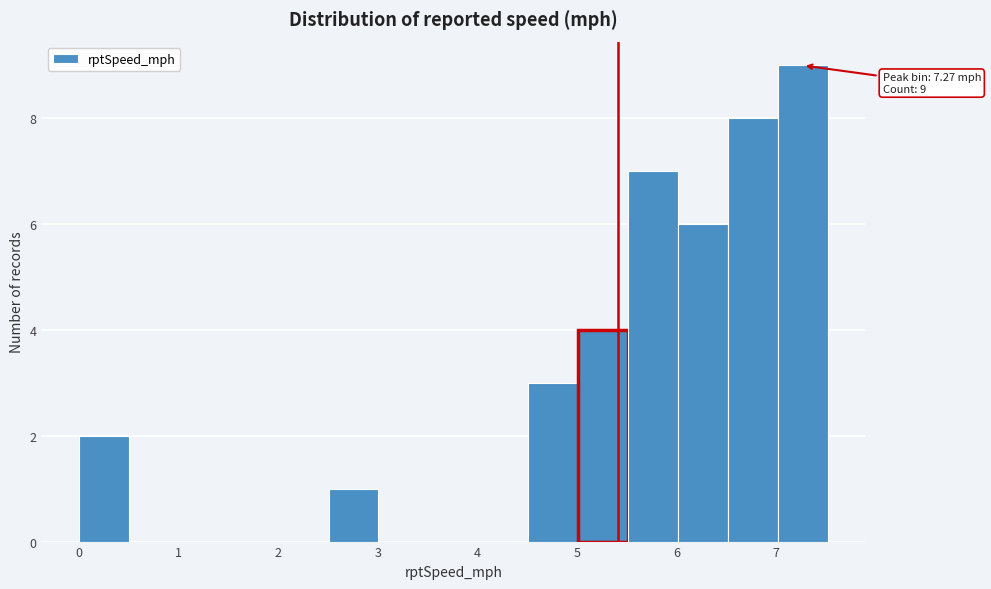

Over which range of the x-axis is the bar tallest?

7.0 to 7.5